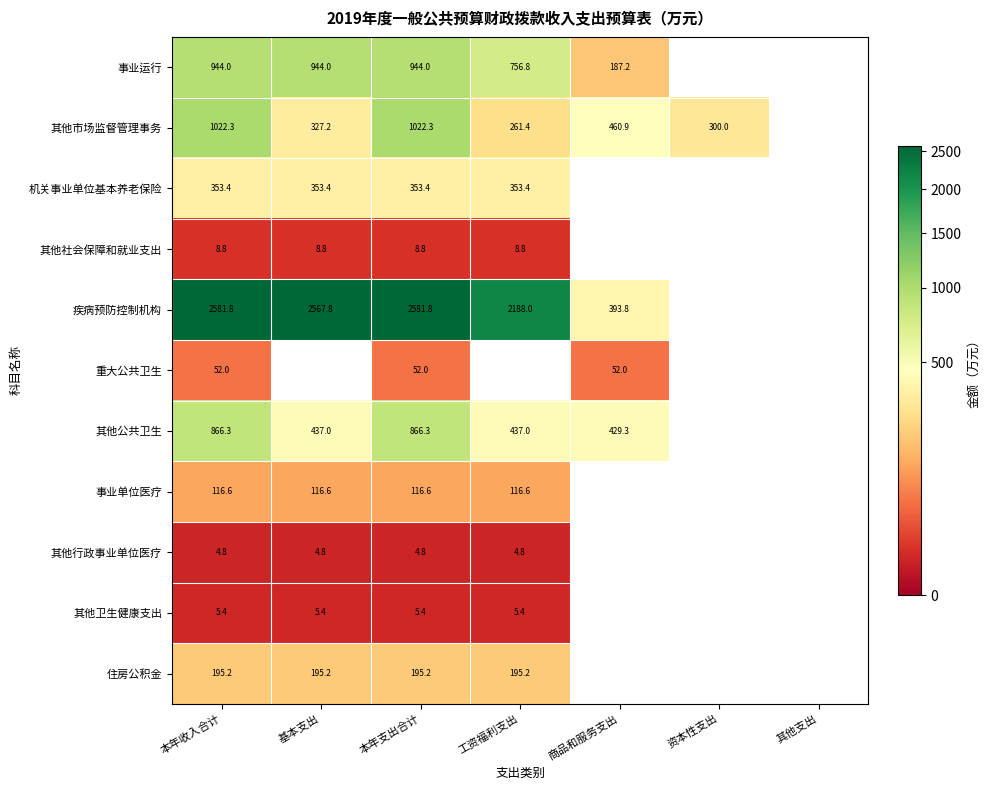

What is the spread (max minus min) of values at 本年收入合计?

2577.0